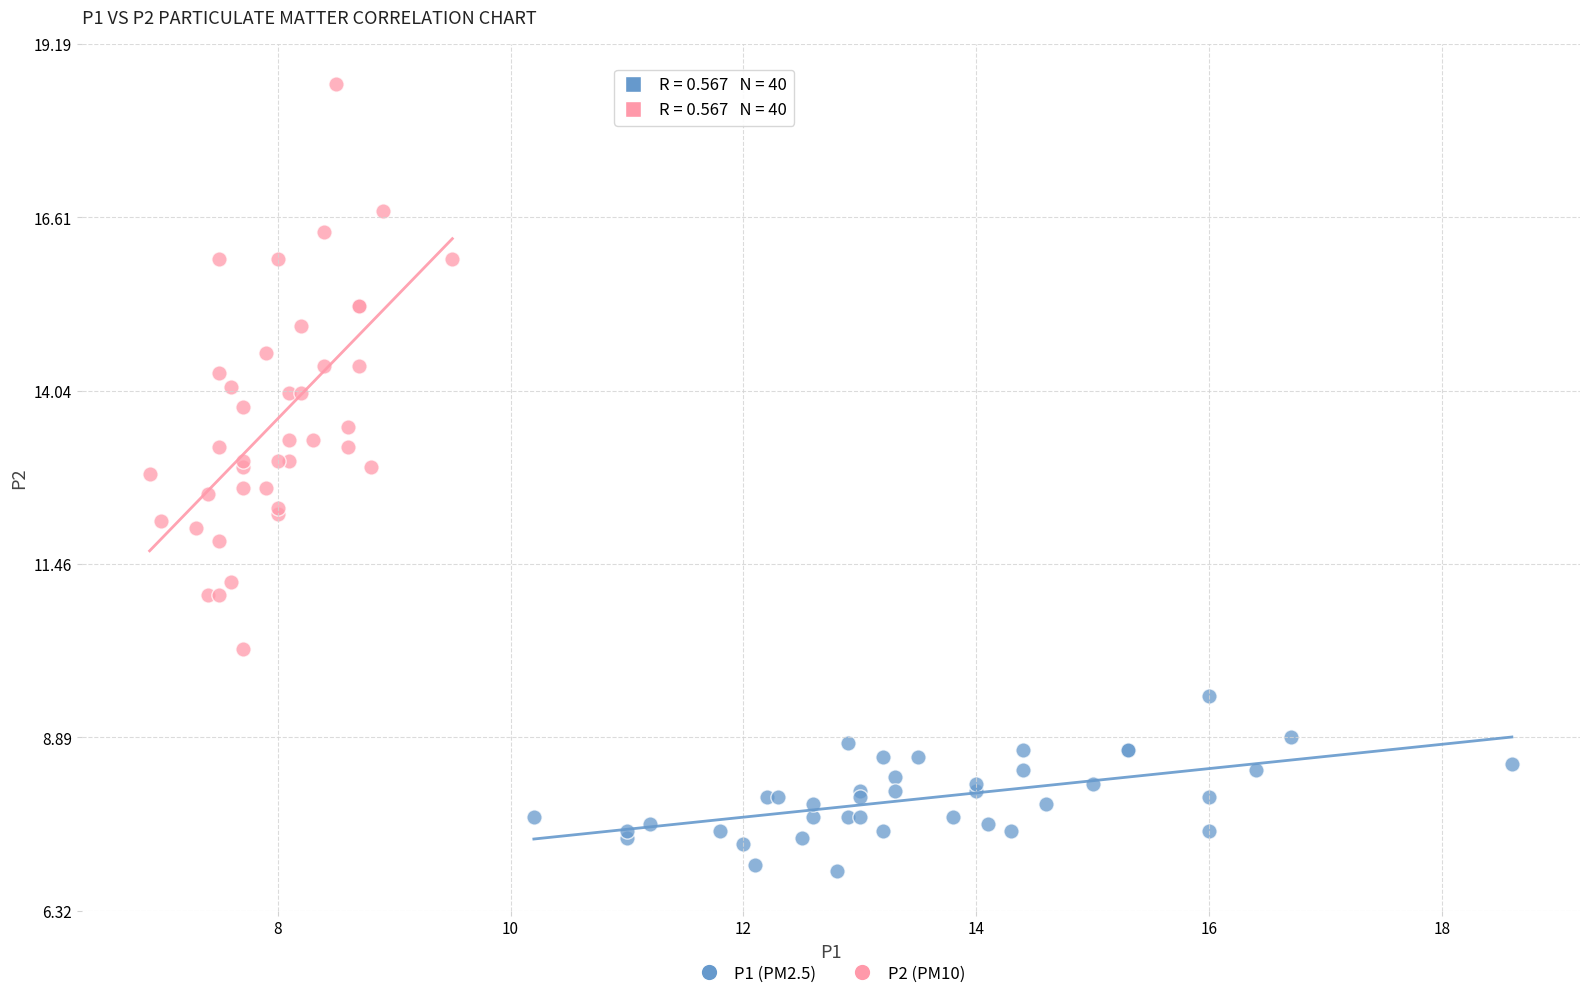

Which series contains the lowest Y value?

P1 (PM2.5)